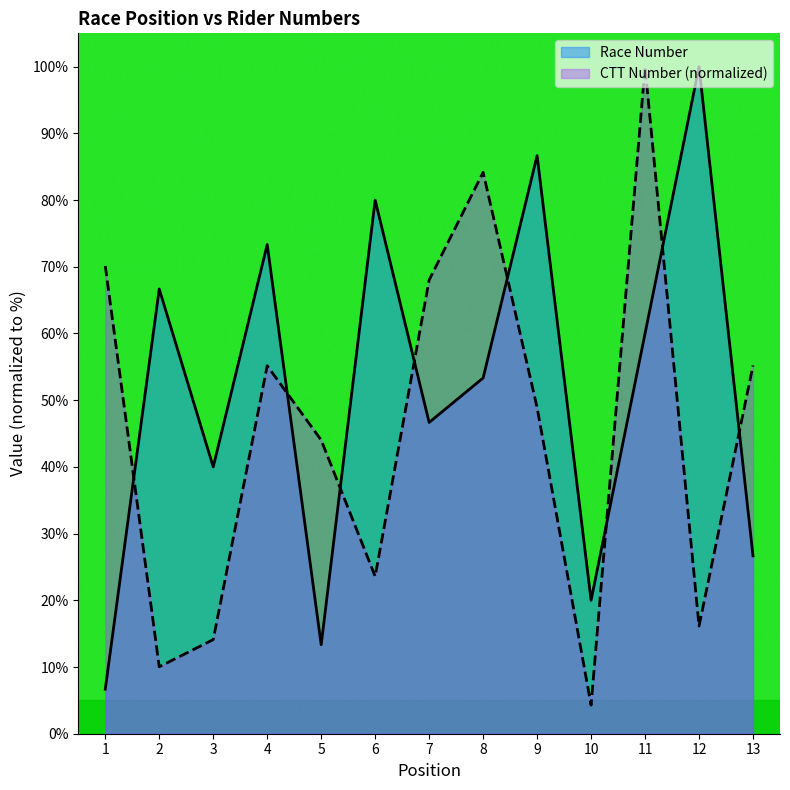

Which label corresponds to the smallest value in the chart?

10